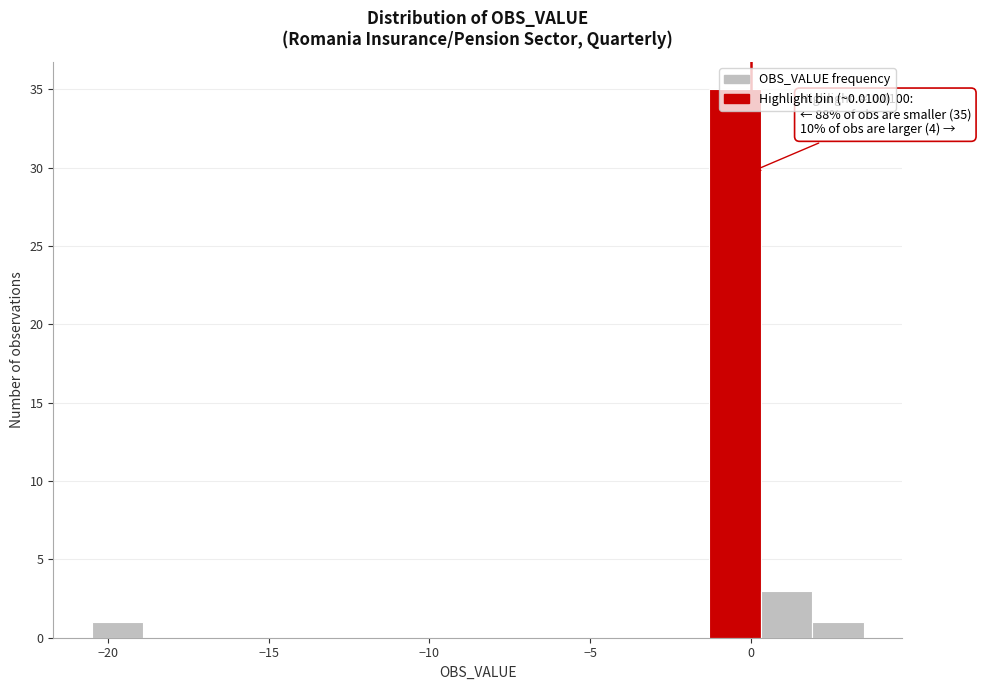

Around what value on the x-axis is the tallest bar? Give the approximate position of its centre, as read against the axis.

-0.5